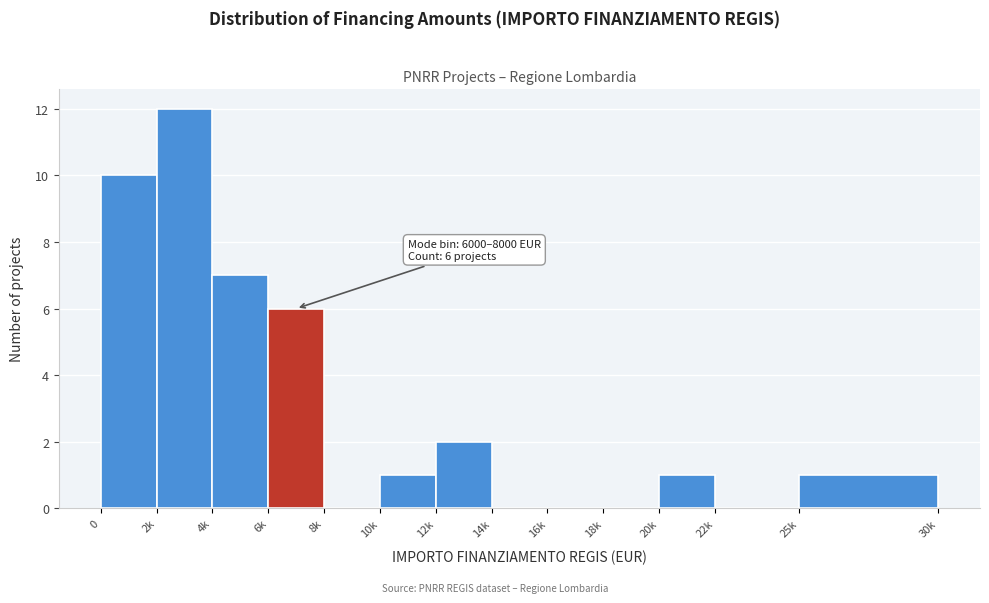

Reading right to left, extract all data points from this chart.

25k=1	22k=0	20k=1	18k=0	16k=0	14k=0	12k=2	10k=1	8k=0	6k=6	4k=7	2k=12	0=10